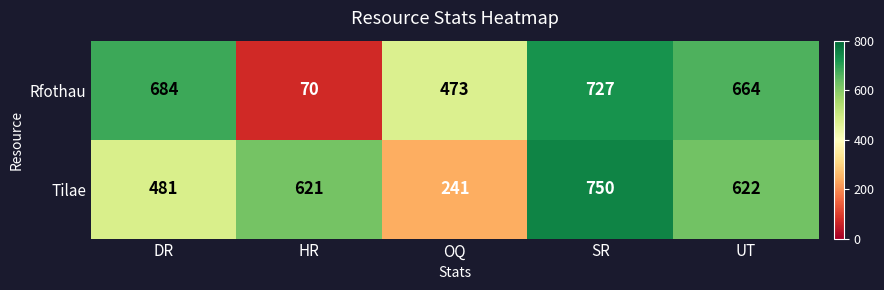

Which label corresponds to the largest value in the chart?

SR